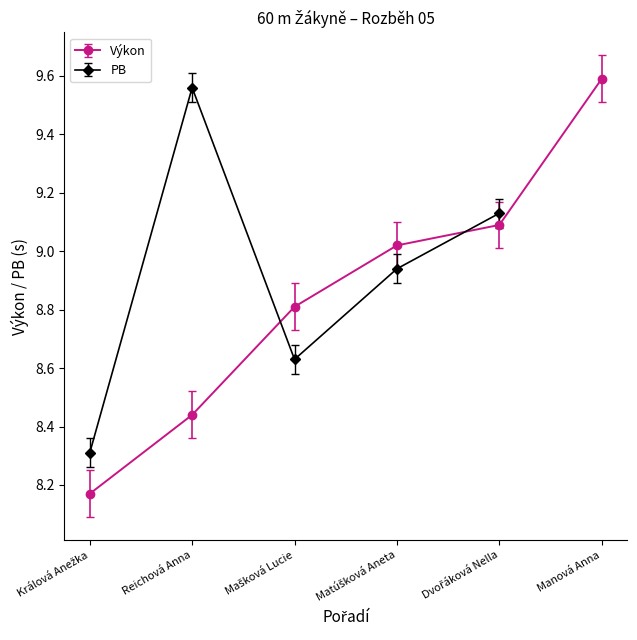

Does the chart display data point markers on the line(s)?

Yes